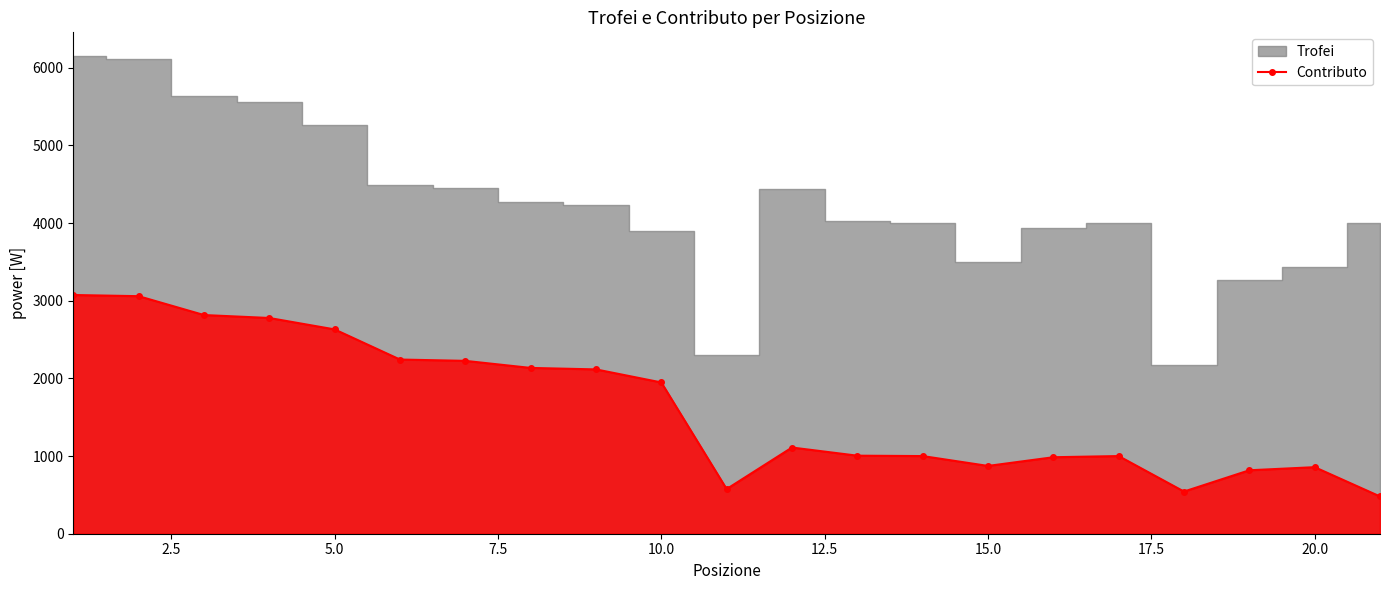

What is the maximum value for Contributo?

3074